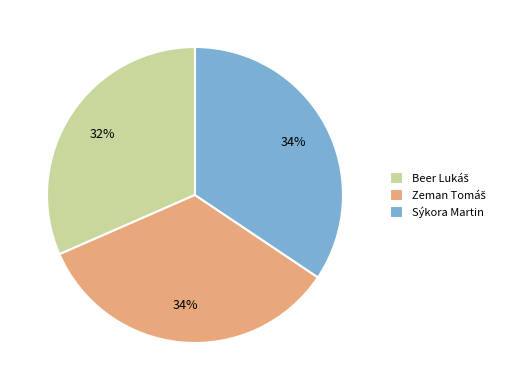

How many slices are in this pie chart?

3